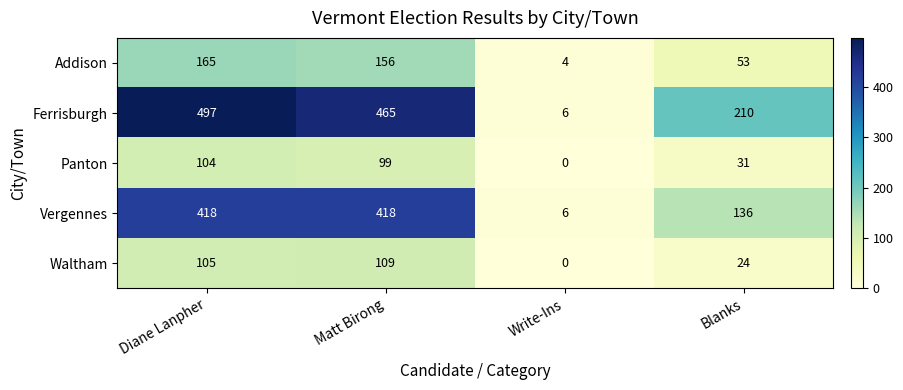

Reading right to left, transcribe all the data shown in this chart.

Addison: 53	4	156	165
Ferrisburgh: 210	6	465	497
Panton: 31	0	99	104
Vergennes: 136	6	418	418
Waltham: 24	0	109	105